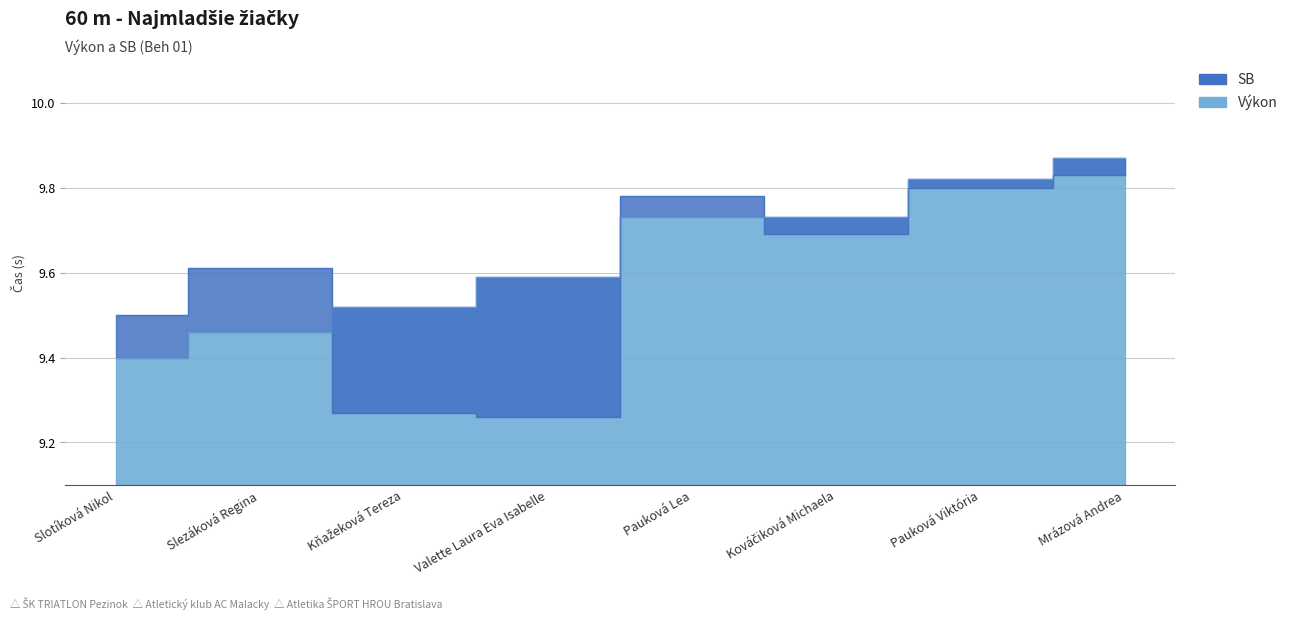

Which series ends up on top after the final intersection of SB and Výkon?

Výkon